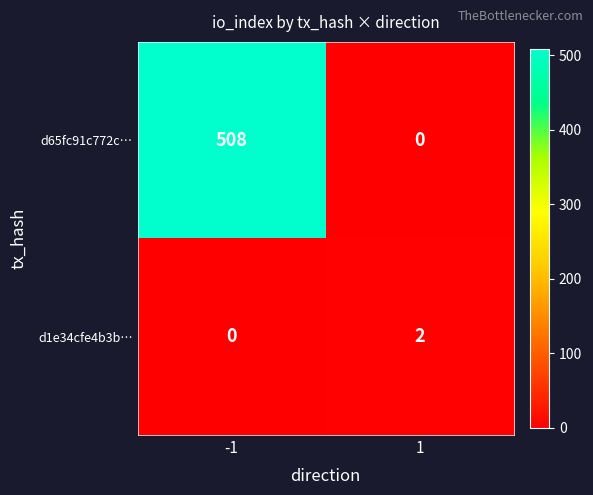

At how many categories does at least one series exceed 221?

1